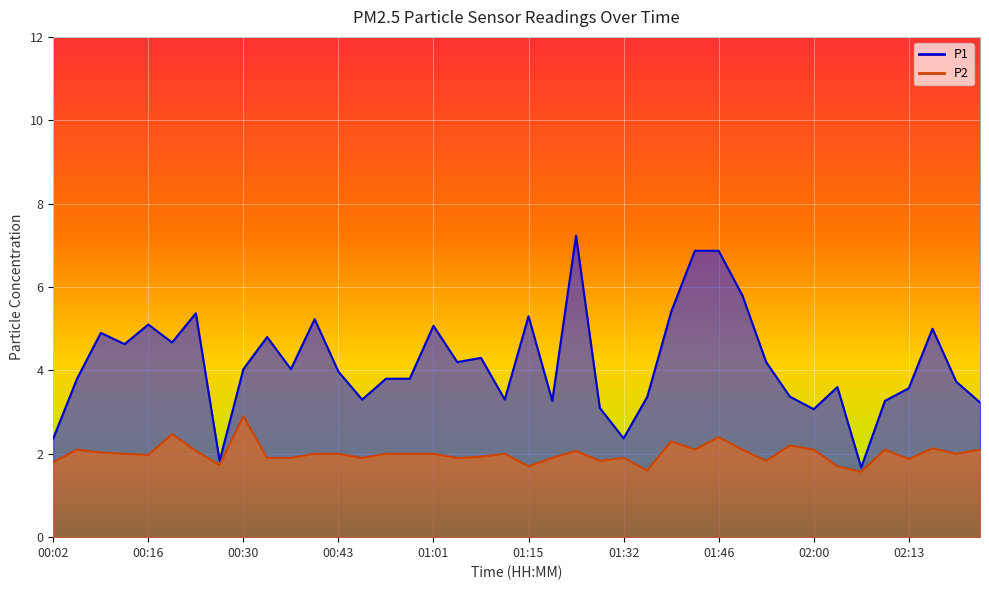

In P2, how many points are lower than both neighbors (excluding endpoints)?

12